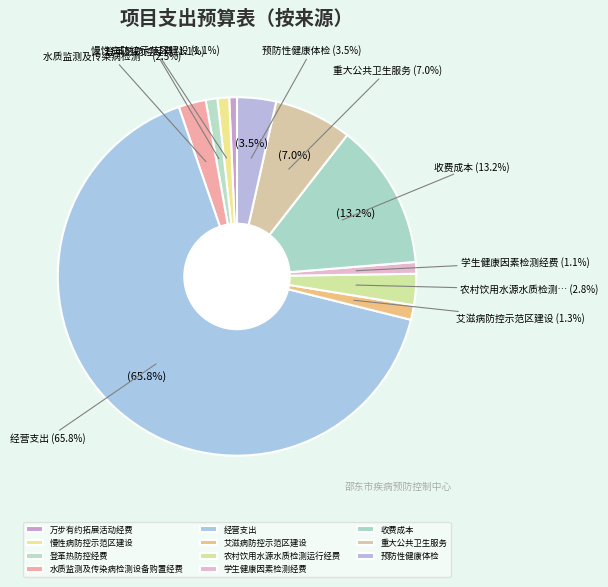

To the nearest percent, what is the average slice percentage?

9%